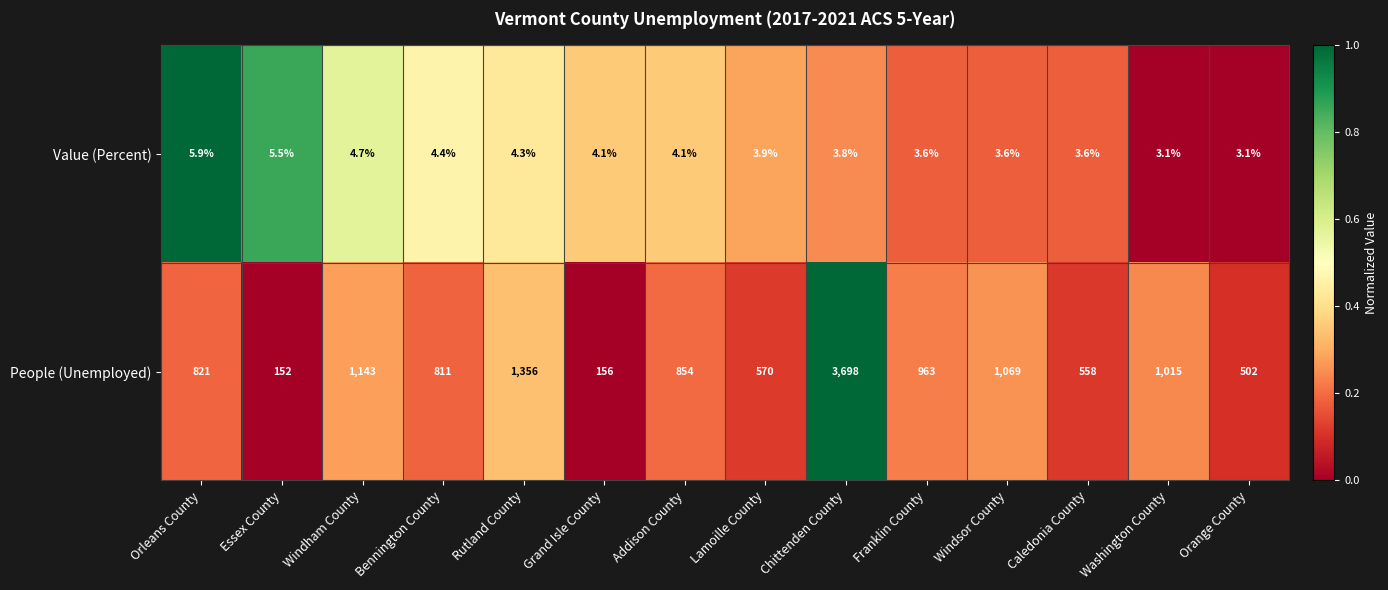

How many categories are shown in the chart?

14